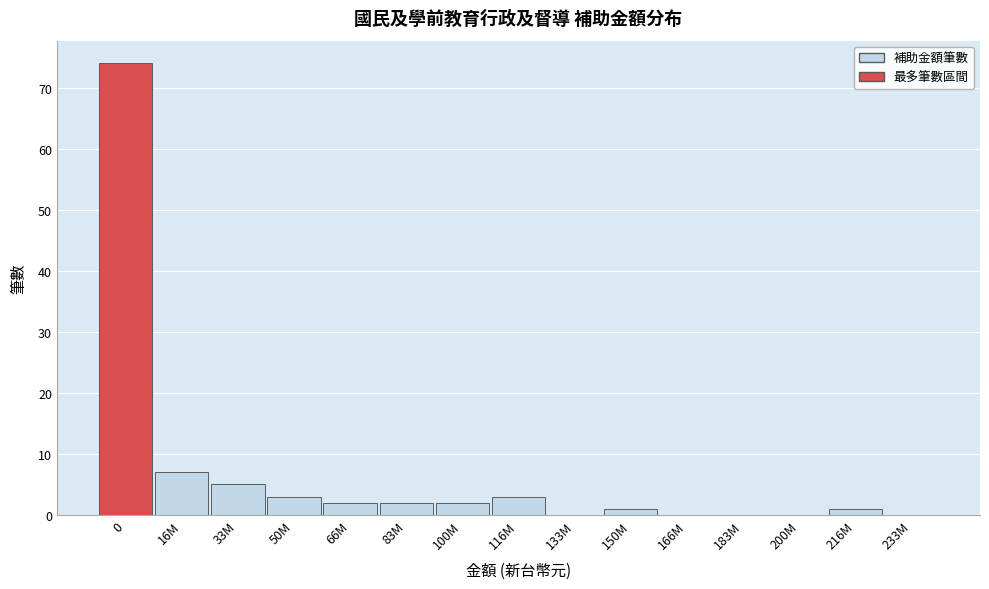

Reading left to right, list all the values displayed in this chart.

0=74	16M=7	33M=5	50M=3	66M=2	83M=2	100M=2	116M=3	133M=0	150M=1	166M=0	183M=0	200M=0	216M=1	233M=0